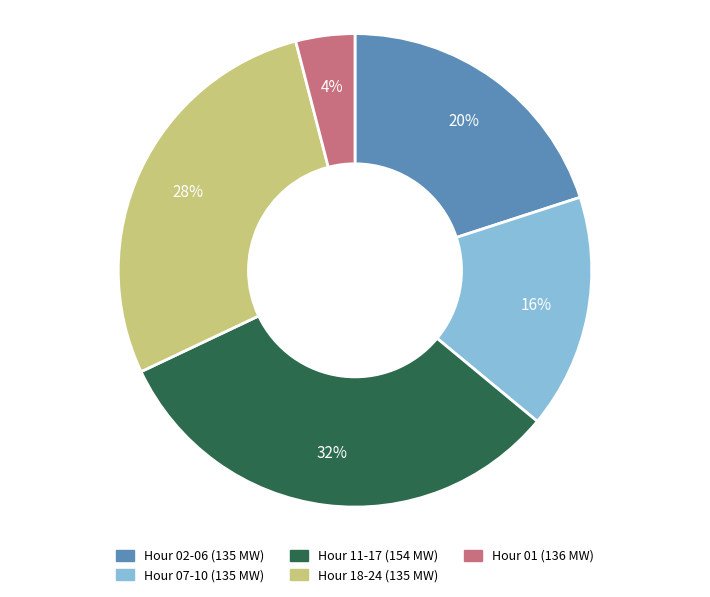

Is there any slice that represents more than half of the pie?

No